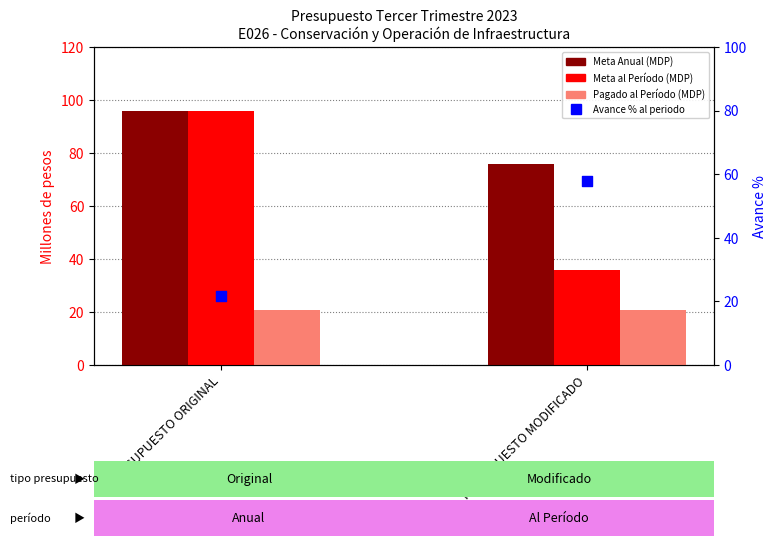

Is the value of Meta Anual at PRESUPUESTO ORIGINAL greater than the value of Avance % al periodo at PRESUPUESTO ORIGINAL?

Yes